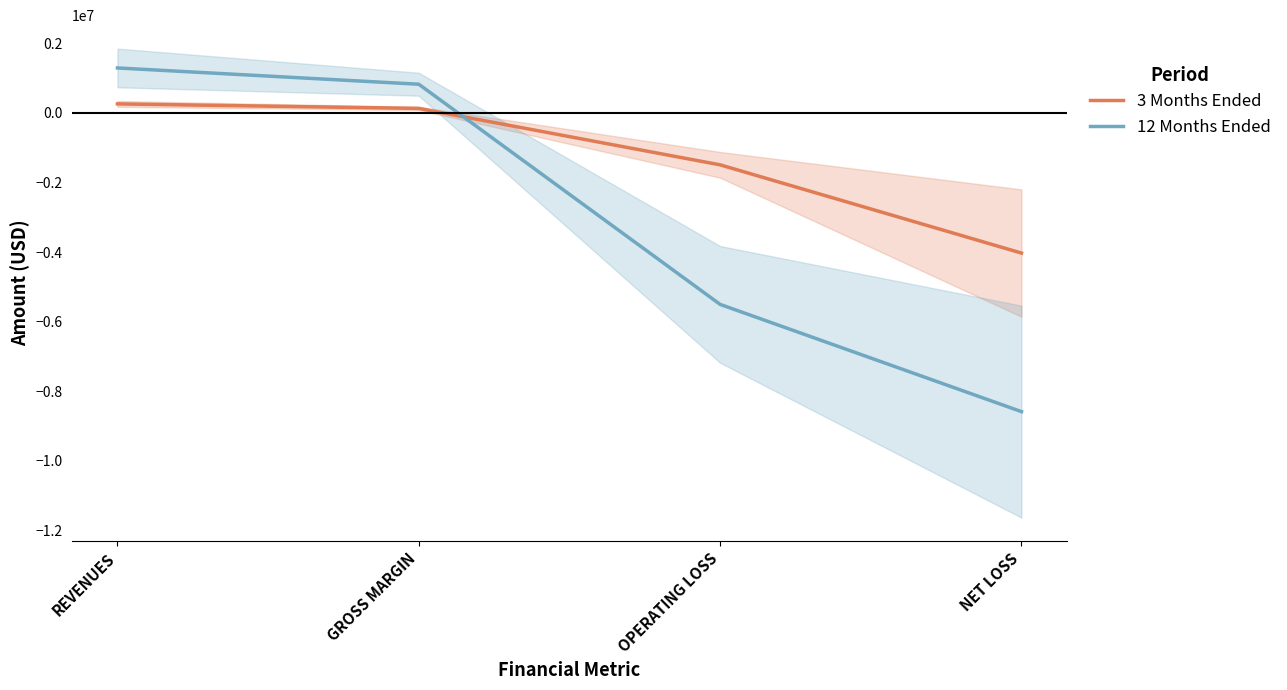

What is the difference between the maximum and minimum values in the 3 Months Ended series?

4288103.5